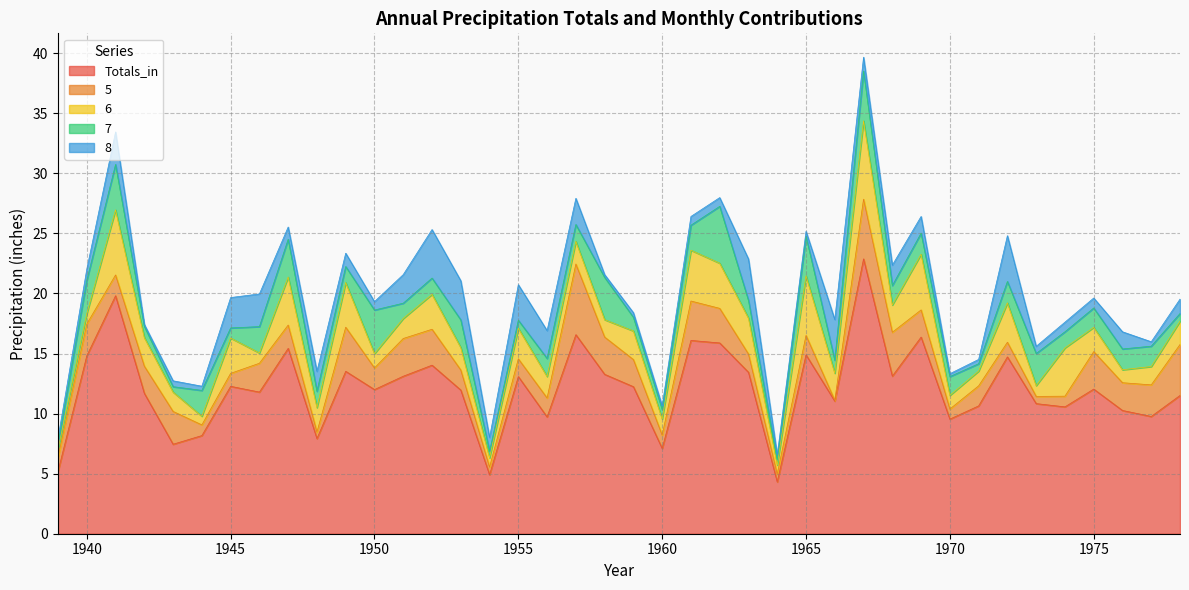

True or false: Totals_in and 7 intersect in this chart.

False